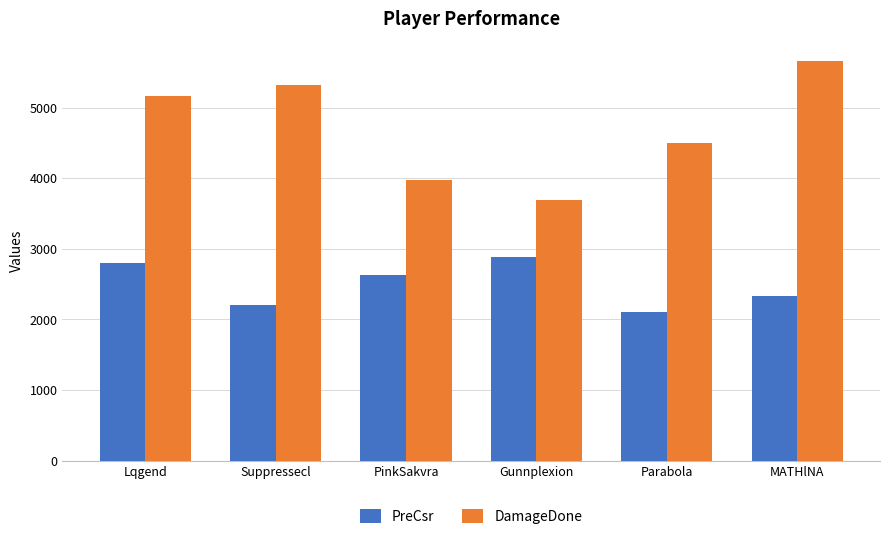

Is the value of DamageDone at MATHlNA greater than the value of PreCsr at Suppressecl?

Yes